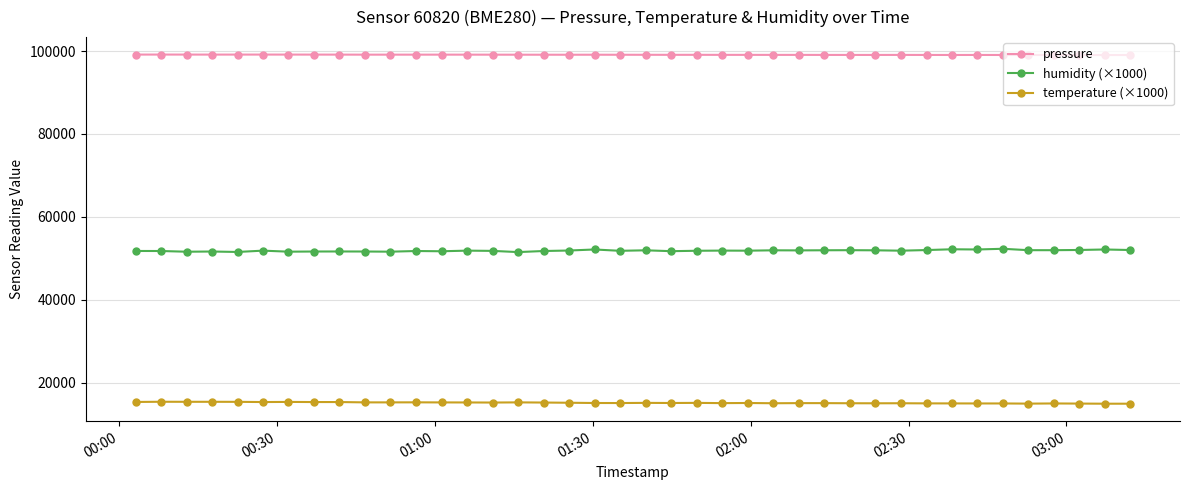

In pressure, how many points are higher than both neighbors (excluding endpoints)?

10